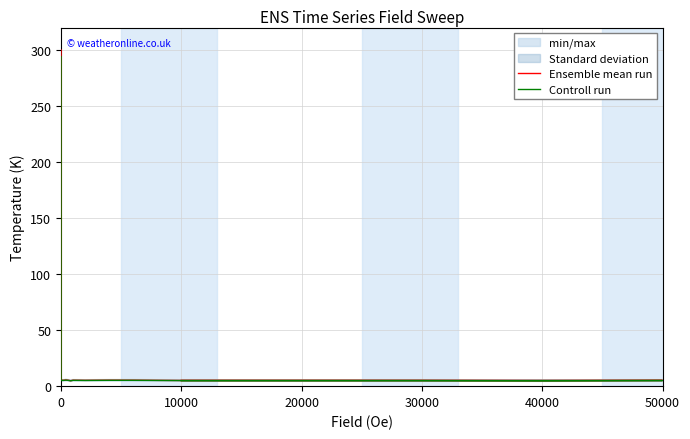

What is the total value across all series at 20000?

10.3